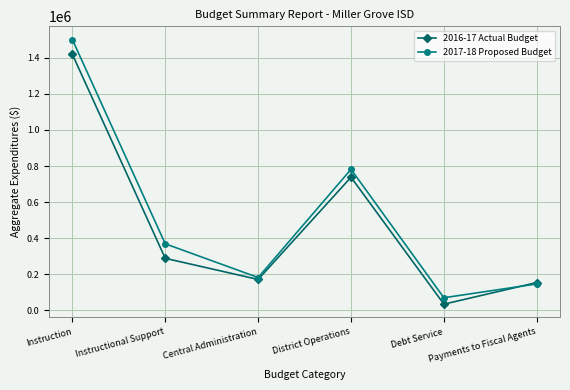

Rank the categories by 2016-17 Actual Budget value from lowest to highest.

Debt Service, Payments to Fiscal Agents, Central Administration, Instructional Support, District Operations, Instruction